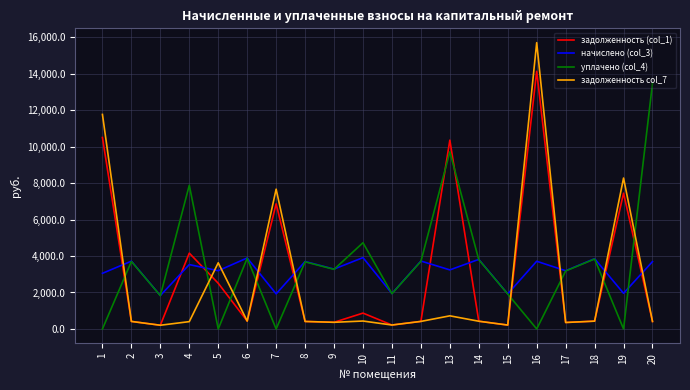

Which series has the widest spread of values?

задолженность col_7